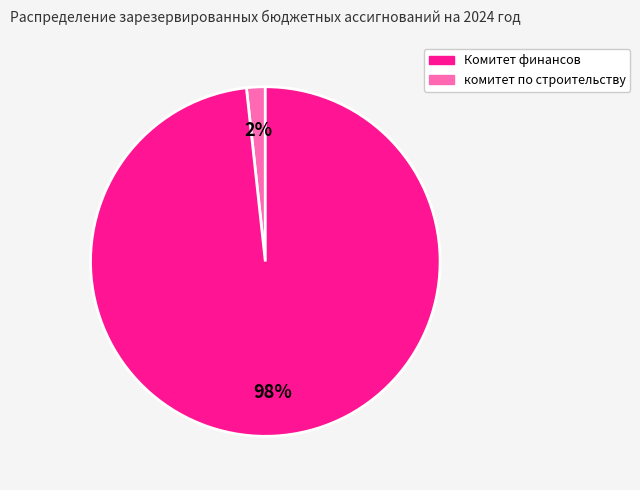

Is there a majority slice in this chart?

Yes